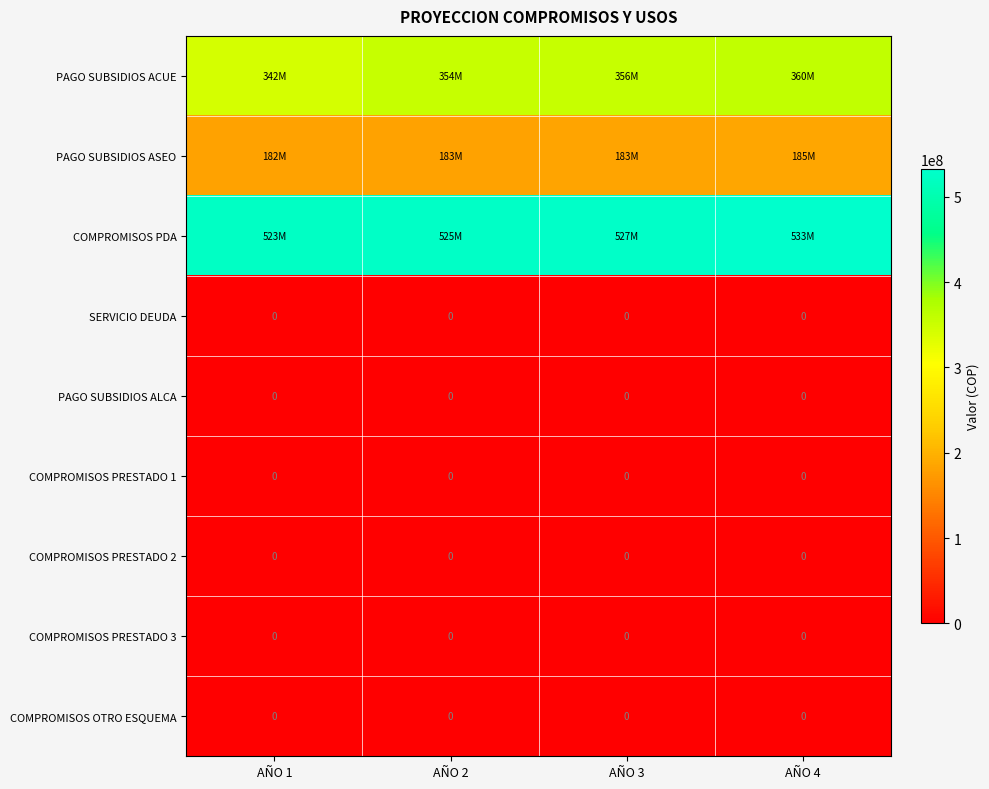

What is the spread (max minus min) of values at AÑO 1?

522740970